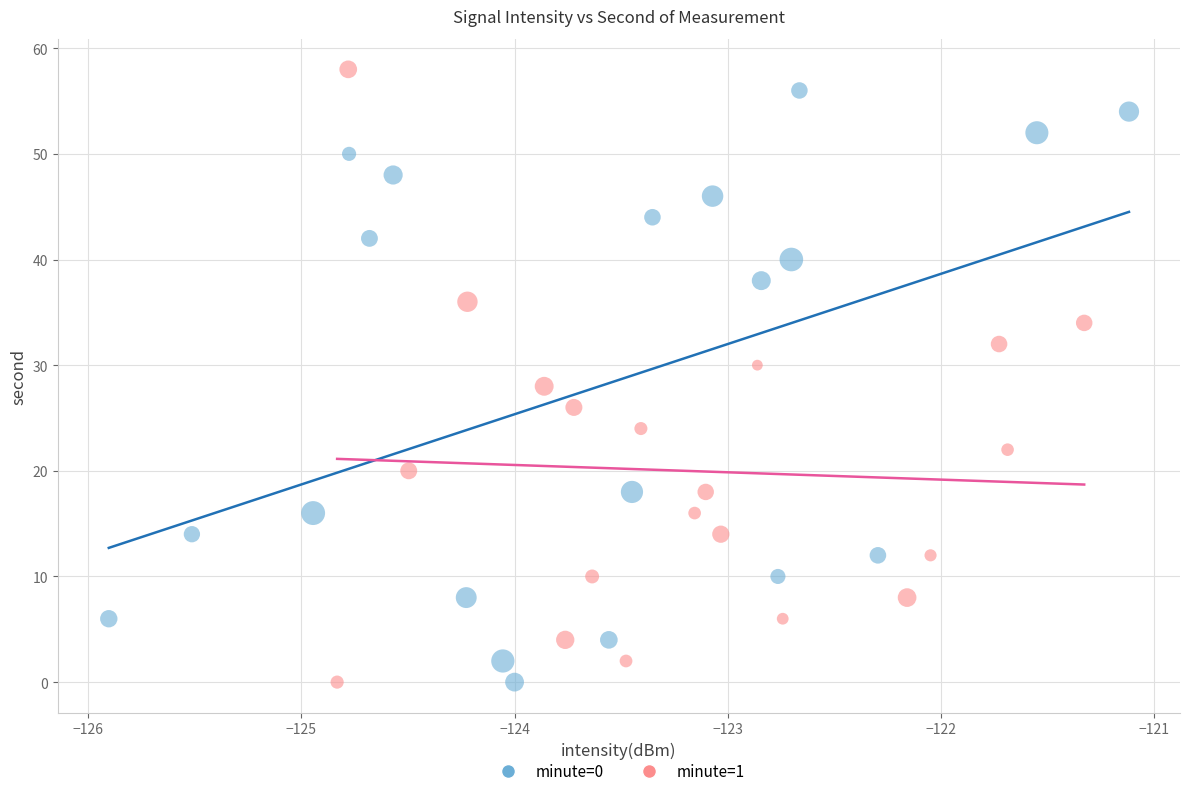

What are all the series names shown in the legend?

minute=0, minute=1